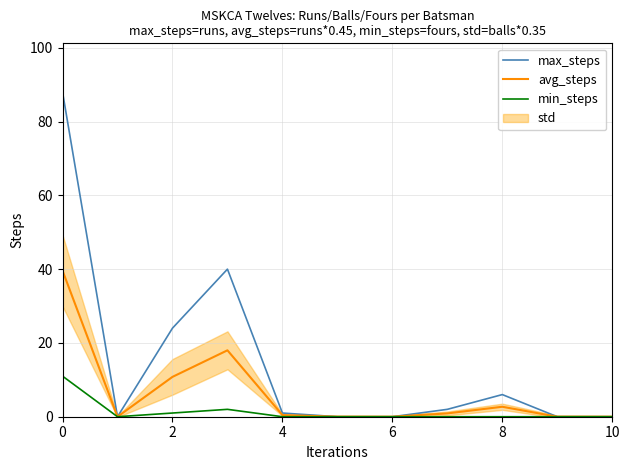

True or false: avg_steps has more than 2 interior local peaks.

False